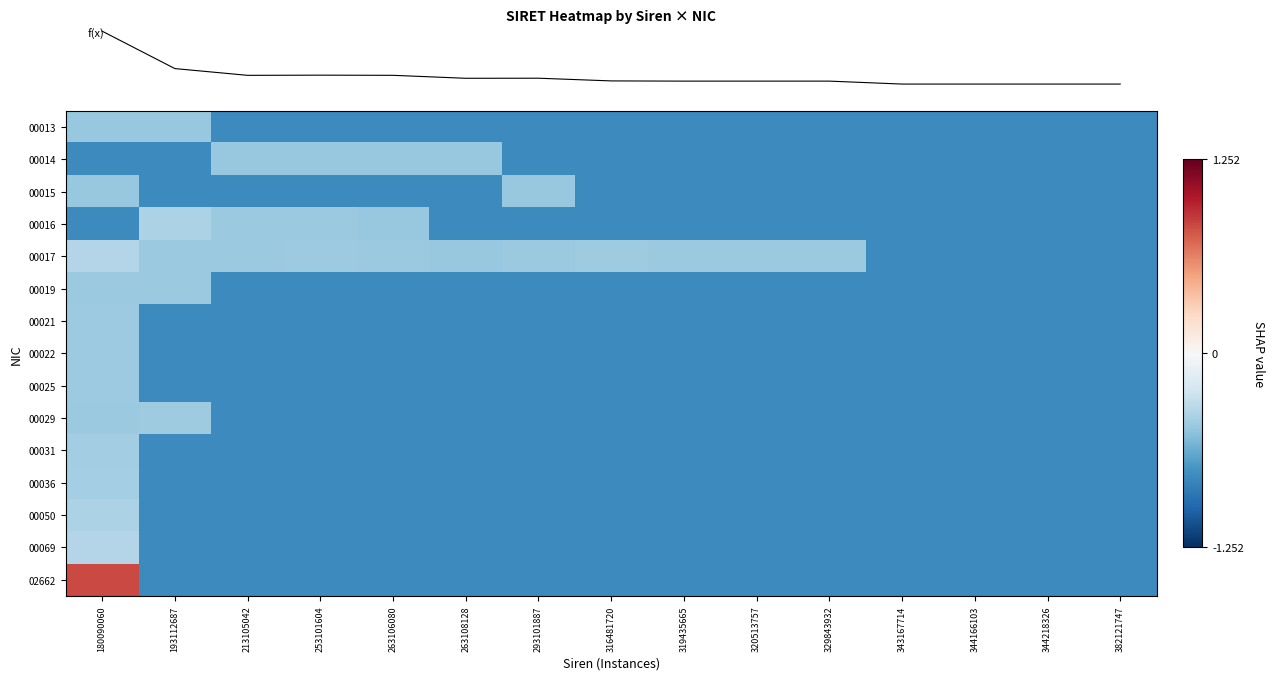

What is the greatest value displayed?

0.8